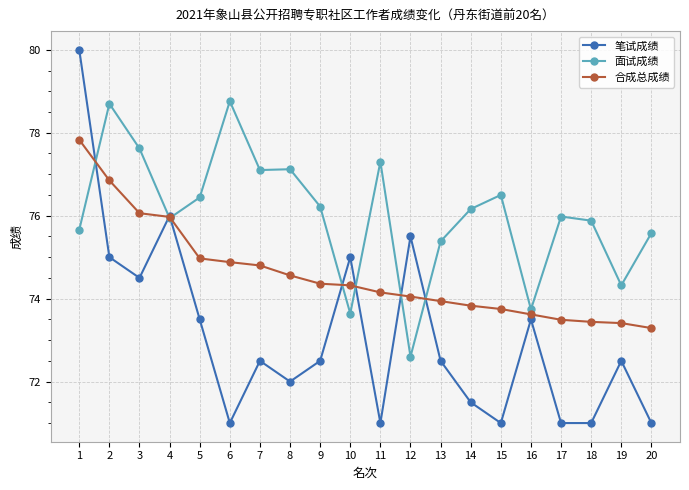

Between which two adjacent categories do 面试成绩 and 合成总成绩 first intersect?

1 and 2